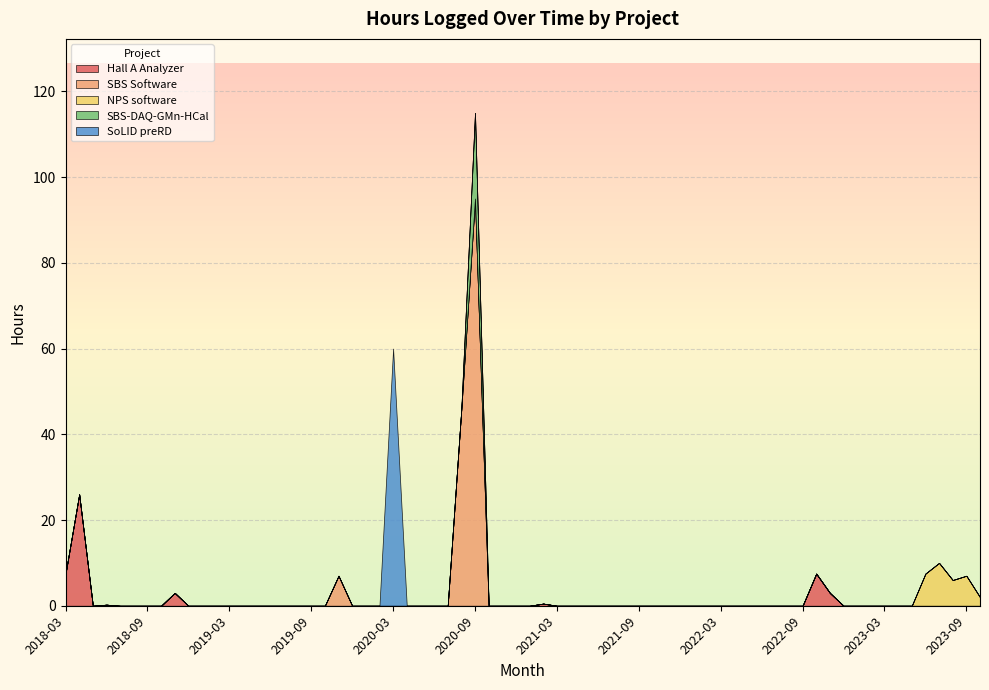

At which category is the sum across all series the highest?

2020-09